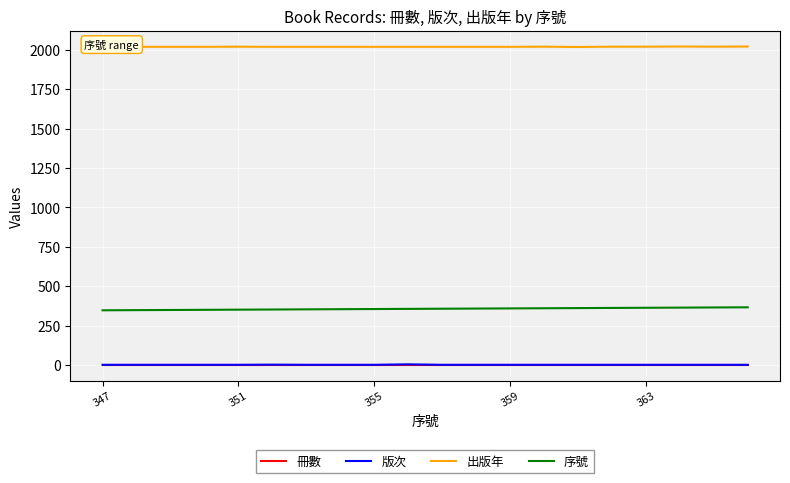

True or false: 序號 and 出版年 cross at least once.

False